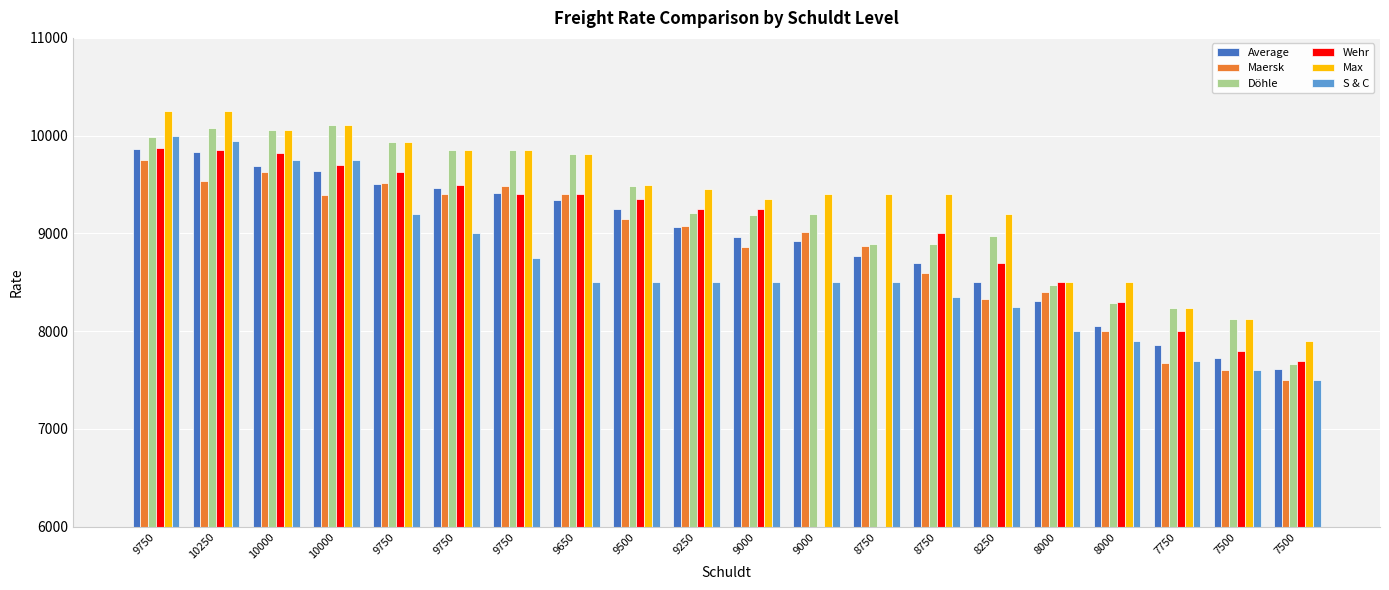

At 9750, list the series in order from smallest to largest.

Maersk, Average, Wehr, Döhle, S & C, Max